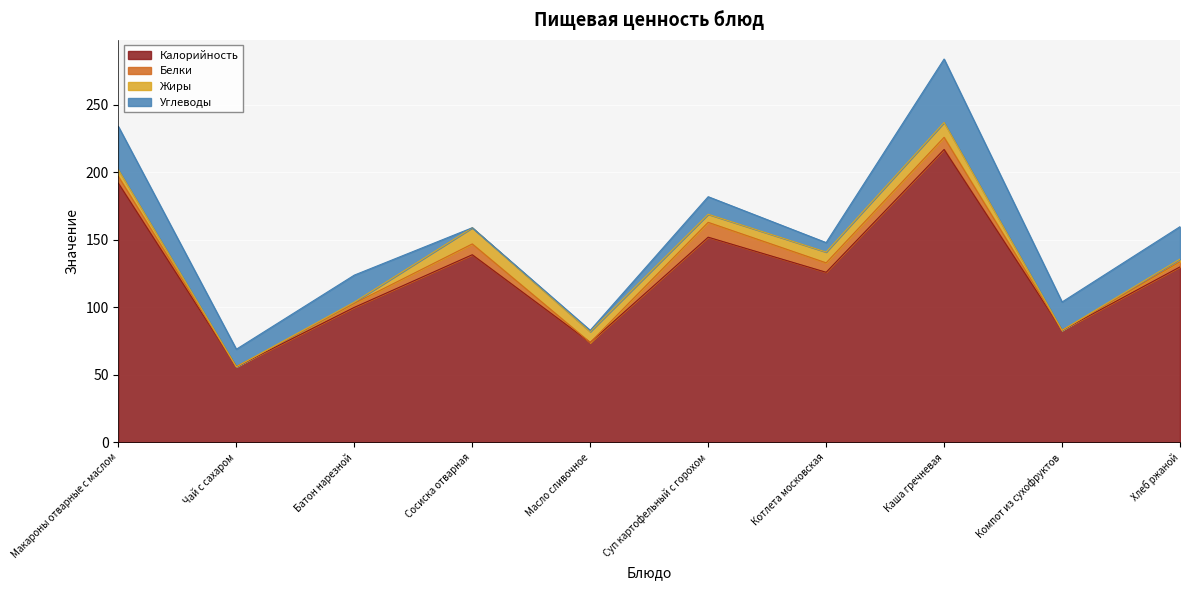

How many lines are shown in the chart?

4